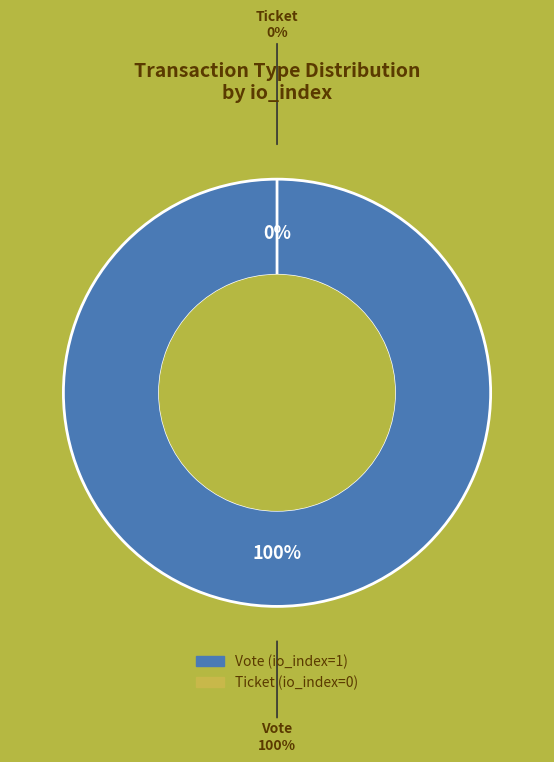

To the nearest percent, what is the difference between the largest and smallest slice percentages?

100%